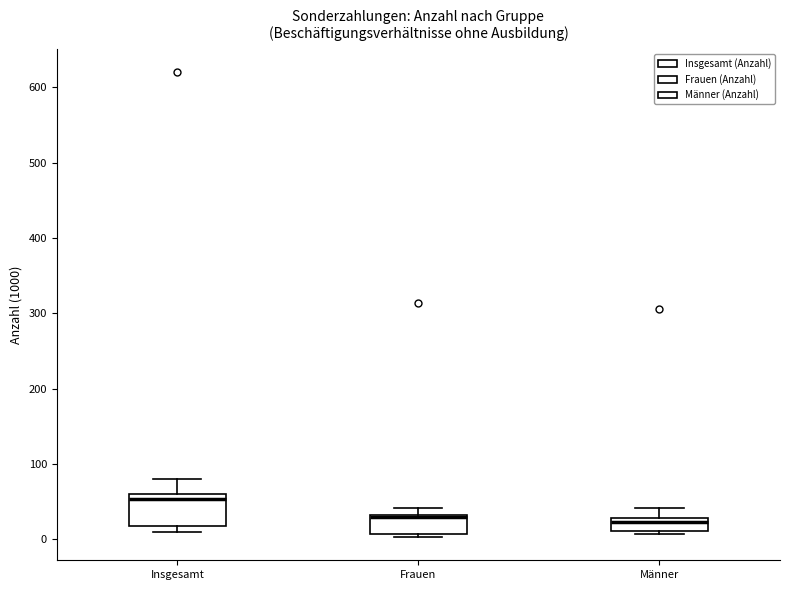

Which box has the highest median line?

Insgesamt